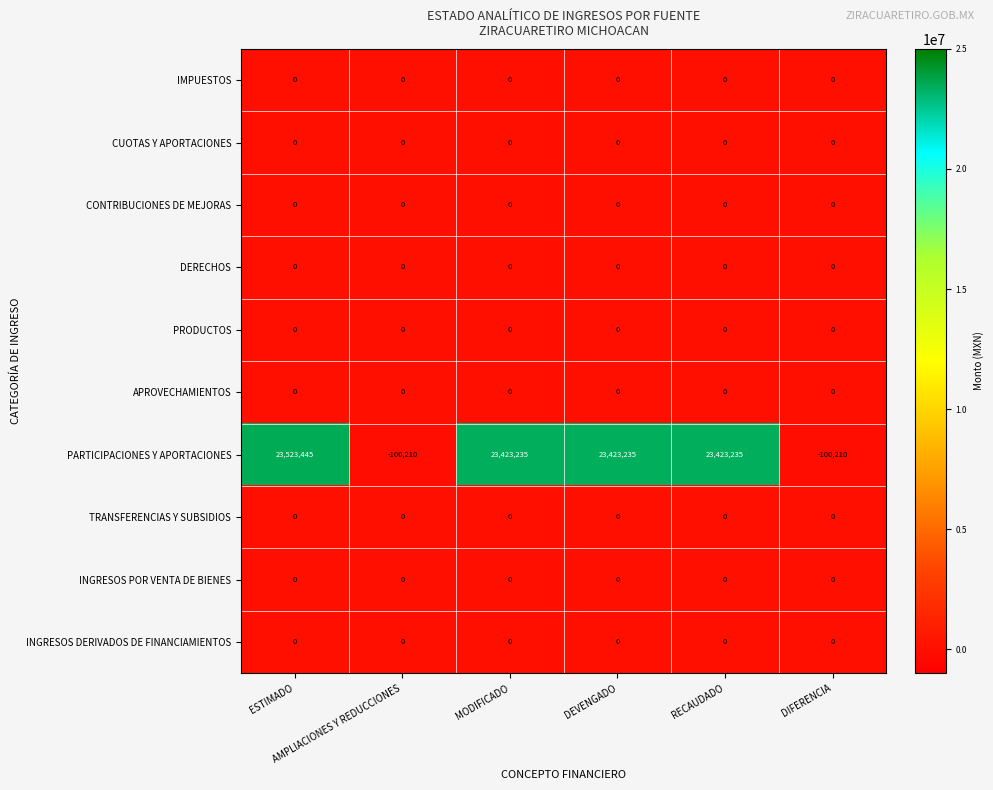

At how many categories does at least one series exceed 10621025?

4